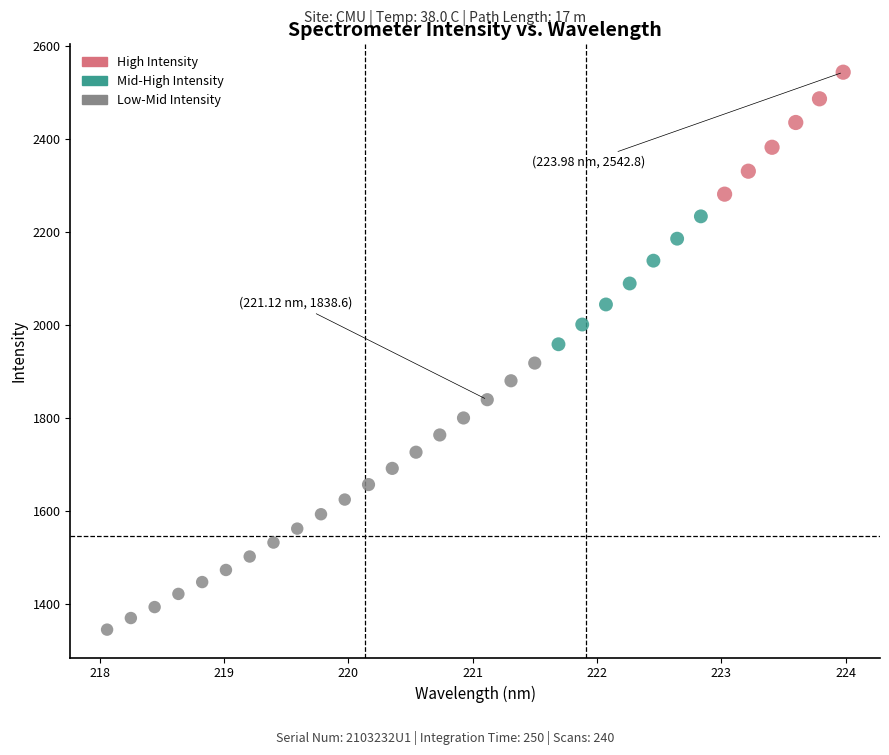

What is the range of X values (max minus min)?

5.9